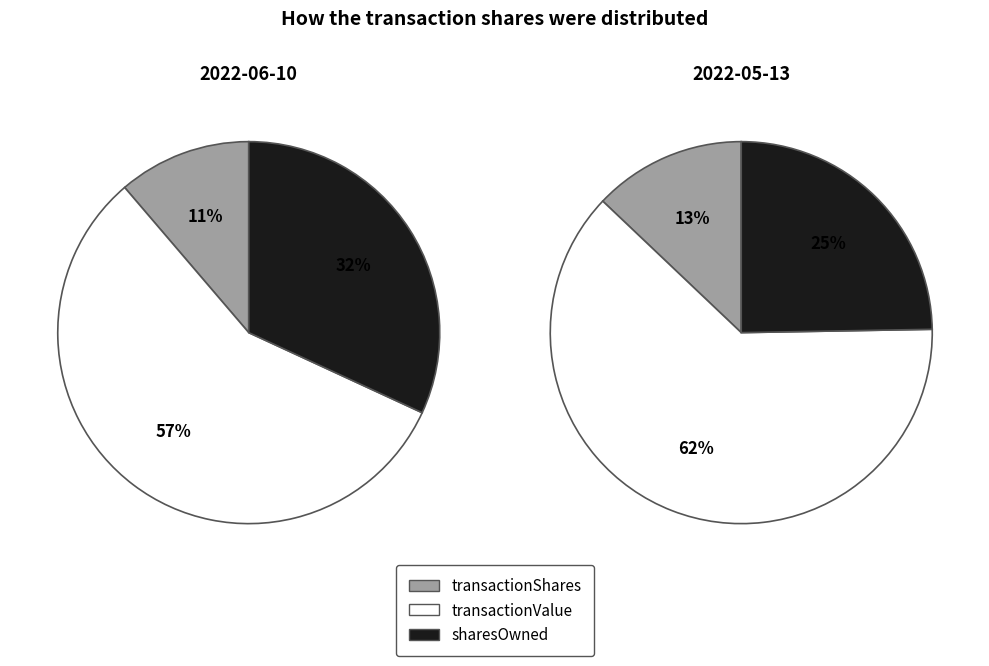

True or false: transactionValue accounts for 71% of the total.

False